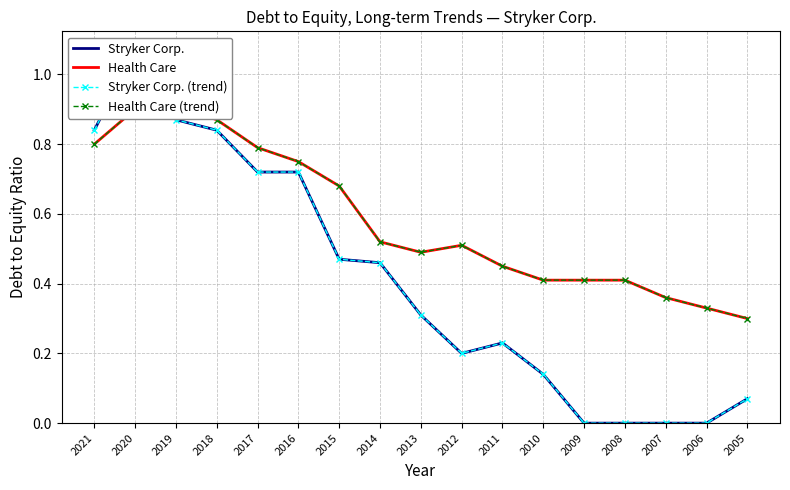

After their last crossing, which series has the higher values: Stryker Corp. (trend) or Health Care?

Health Care